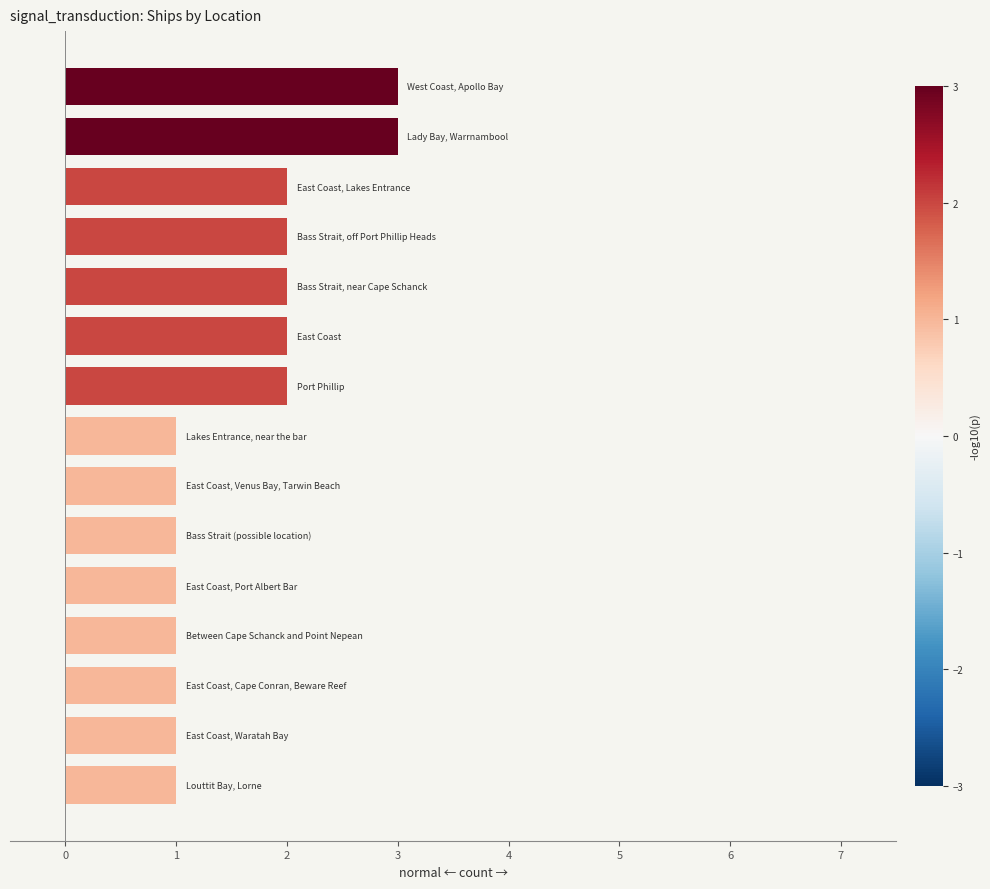

How many series are shown in this chart?

1